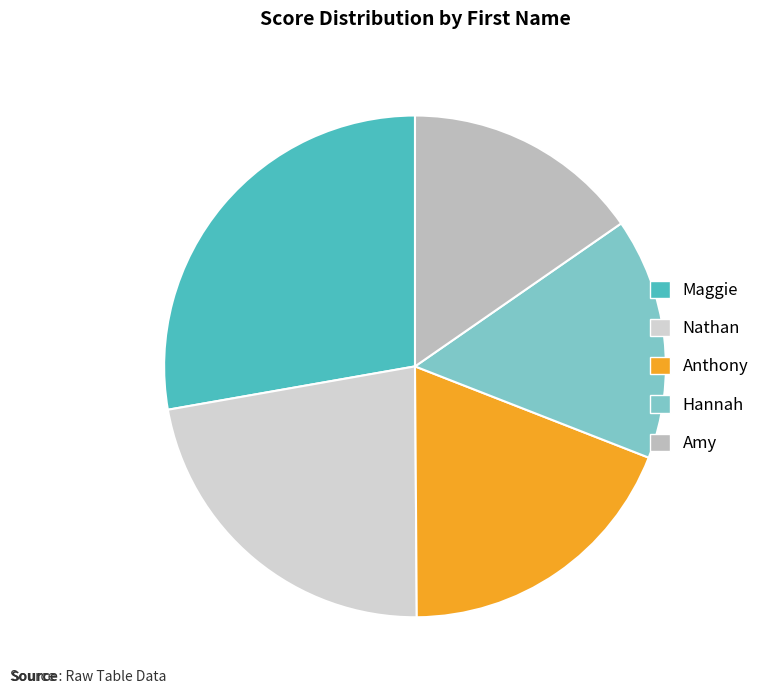

Is there any slice that represents more than half of the pie?

No